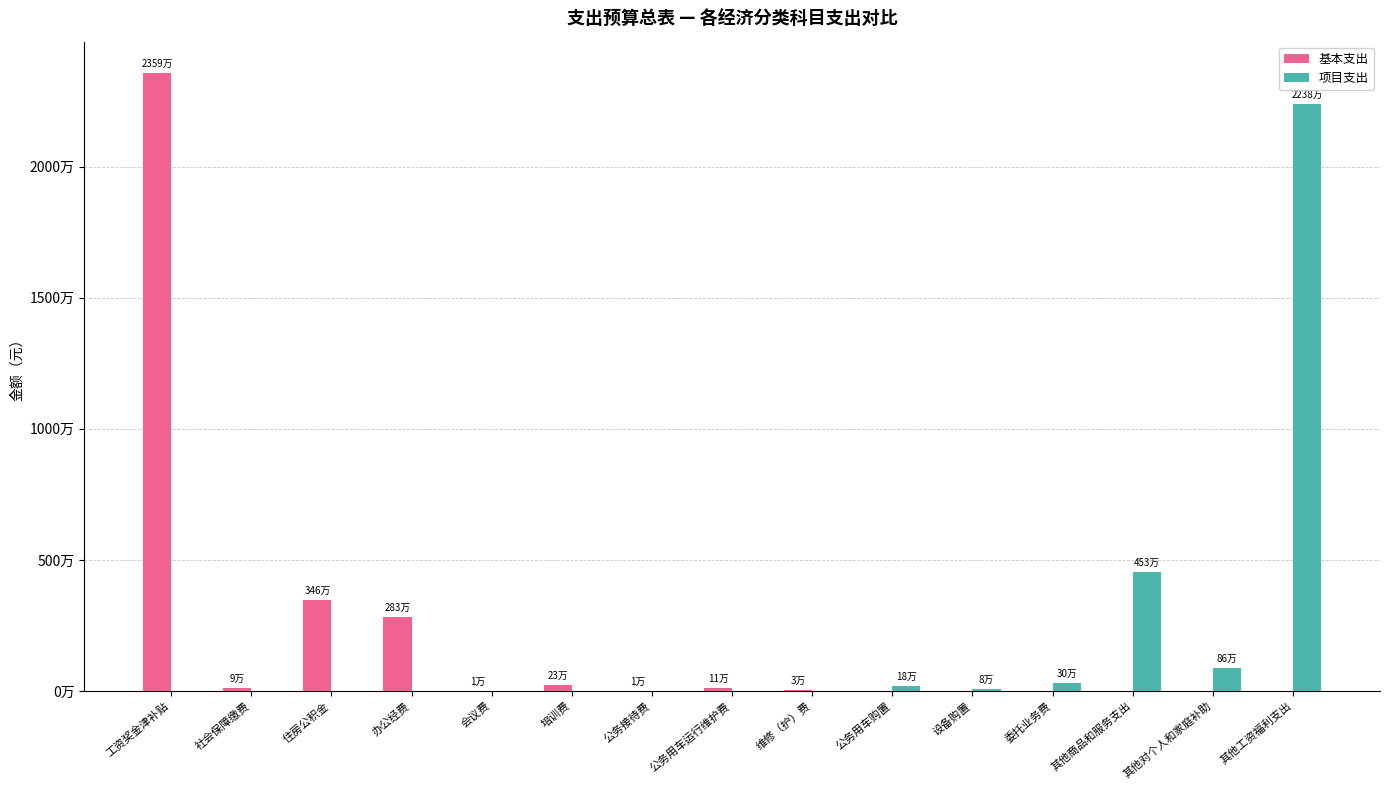

What is the value of the 基本支出 bar at the 2nd from the left?

94834.4